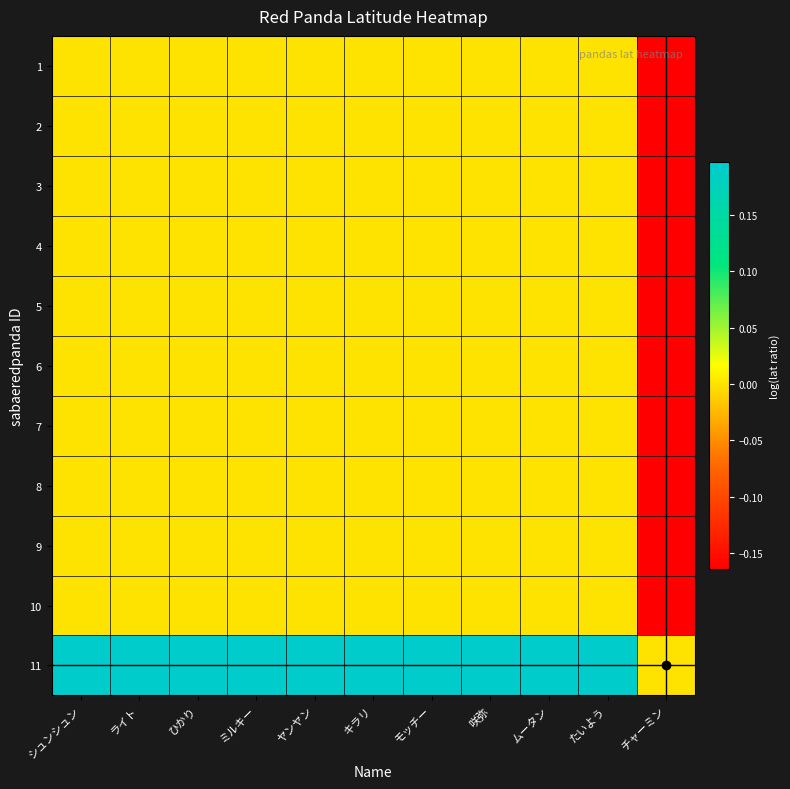

Which series has the largest range (max minus min)?

11